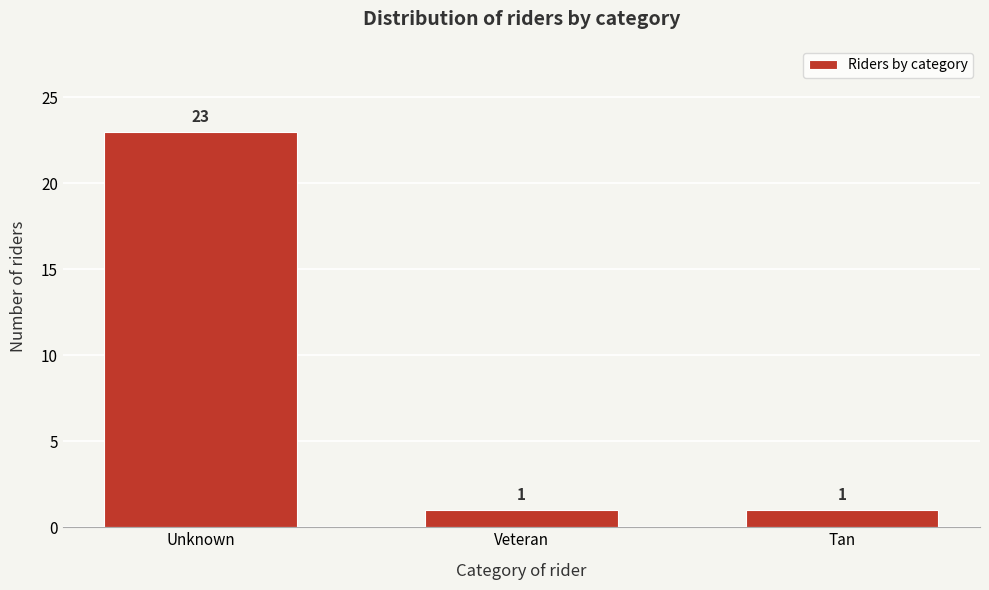

Reading left to right, list all the values displayed in this chart.

Unknown=23	Veteran=1	Tan=1